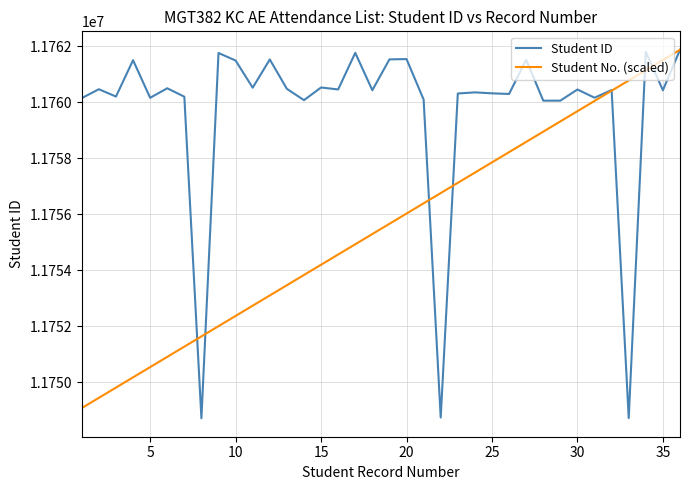

How many series are shown in this chart?

2